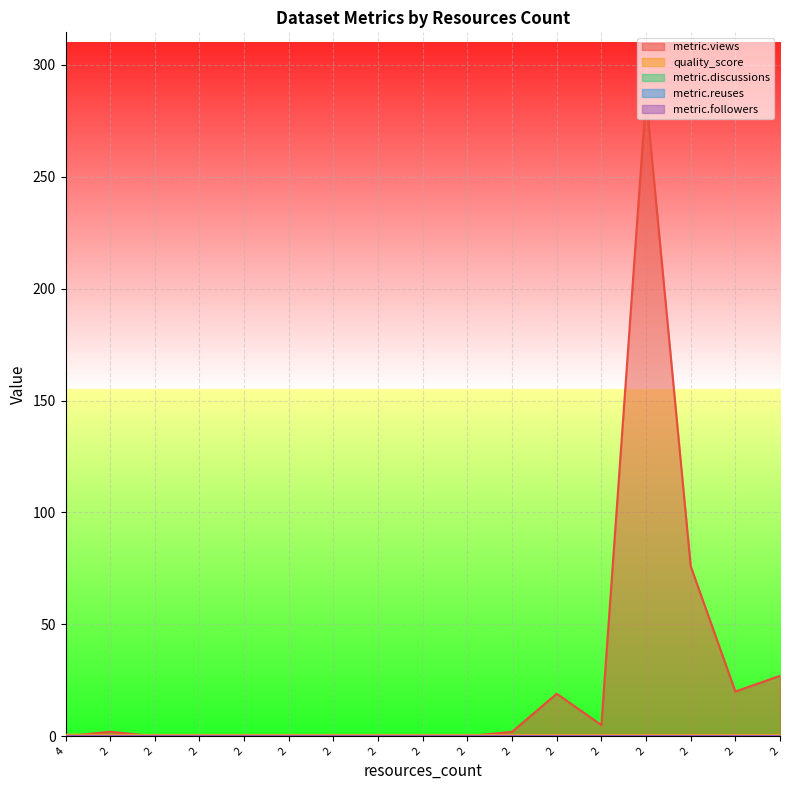

List the labels in order of metric.discussions value, largest first.

4, 2, 2, 2, 2, 2, 2, 2, 2, 2, 2, 2, 2, 2, 2, 2, 2